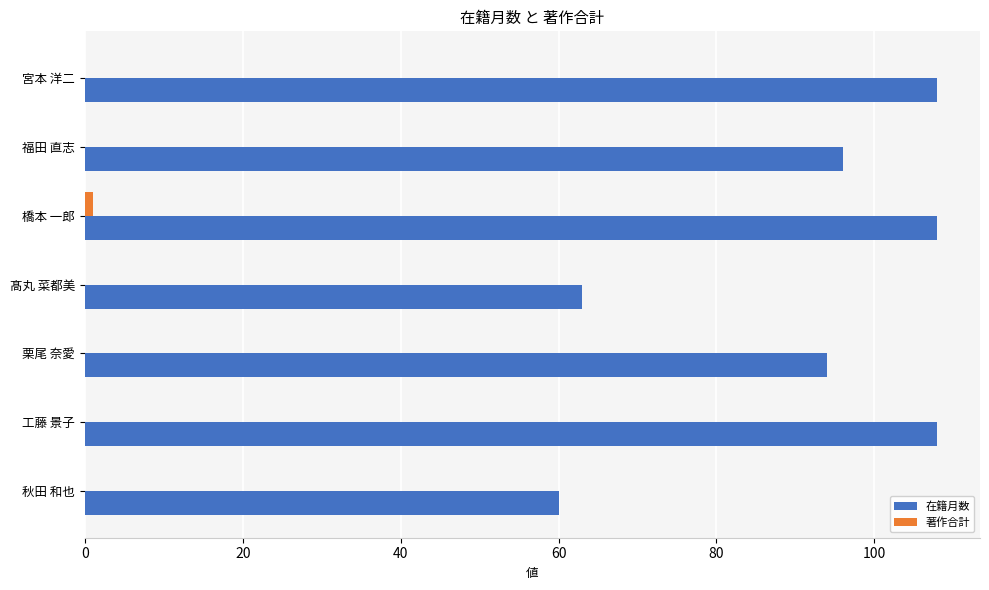

What is the sum of all 在籍月数 values?

637